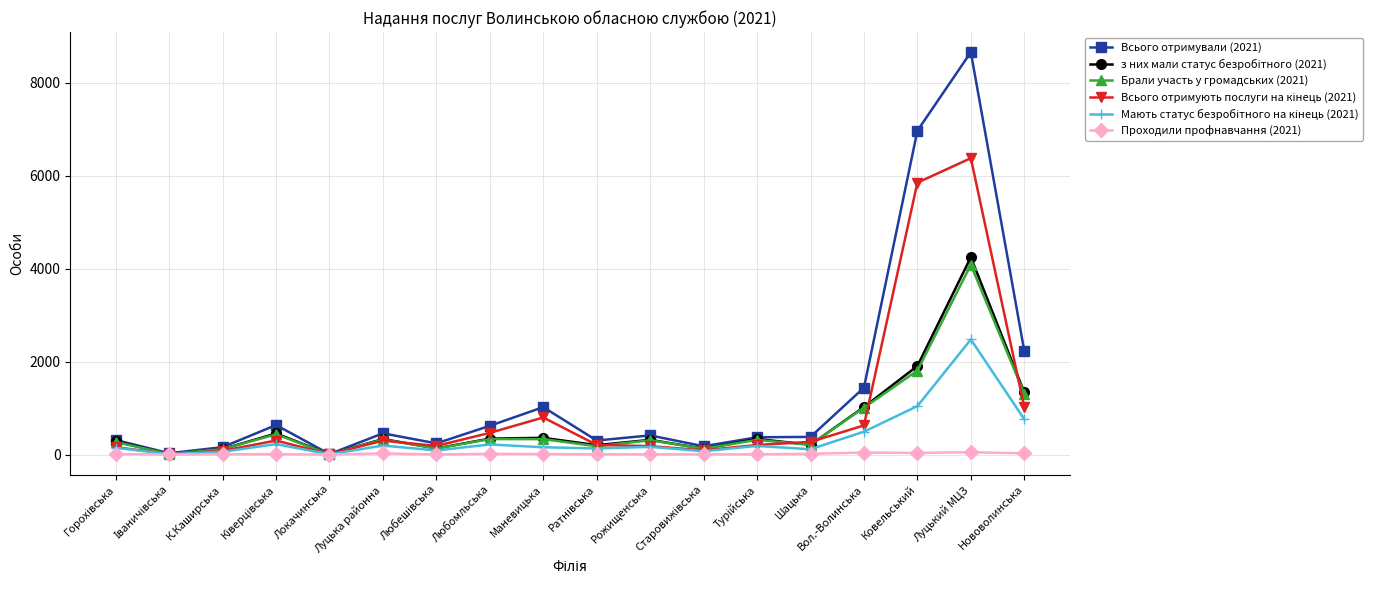

What is the label of the 8th point from the right?

Рожищенська